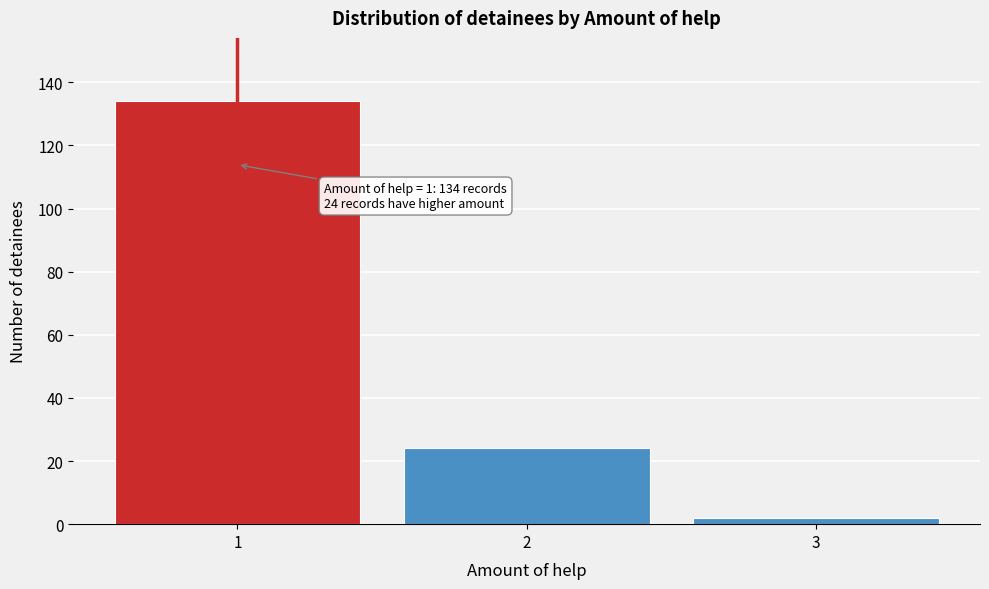

Reading right to left, transcribe all the data shown in this chart.

2	24	134